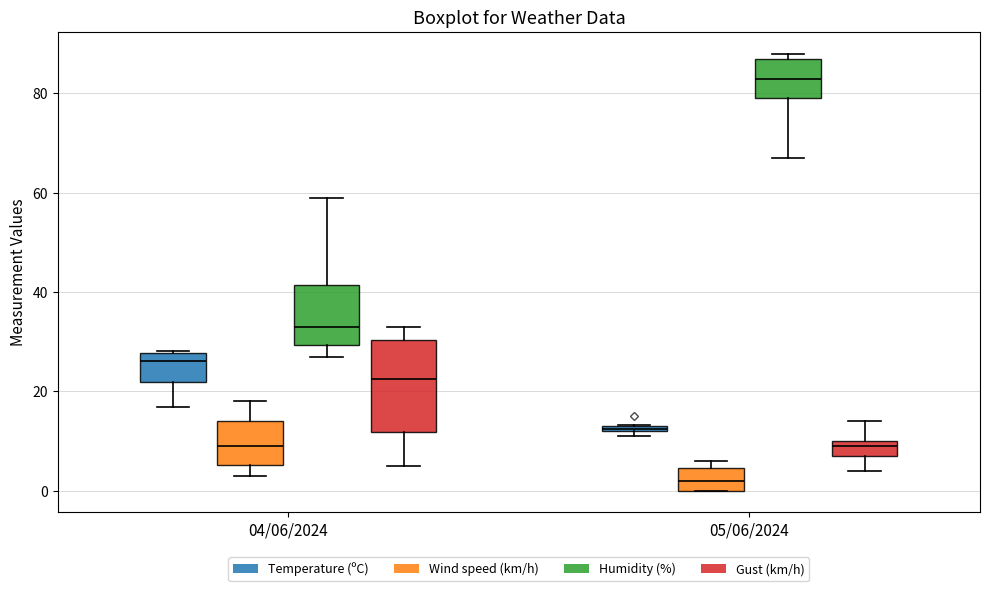

Which box's median line is the lowest?

05/06/2024 (Wind speed (km/h))